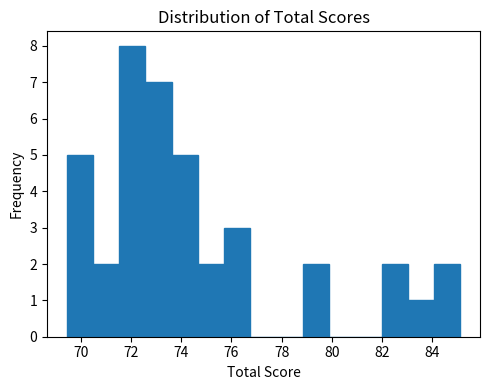

What is the height of the bar covering 72.6 to 73.6 on the x-axis? Neither the bar edges nor the heights are printed on the chart, so give them approximately, as read against the axes.

7